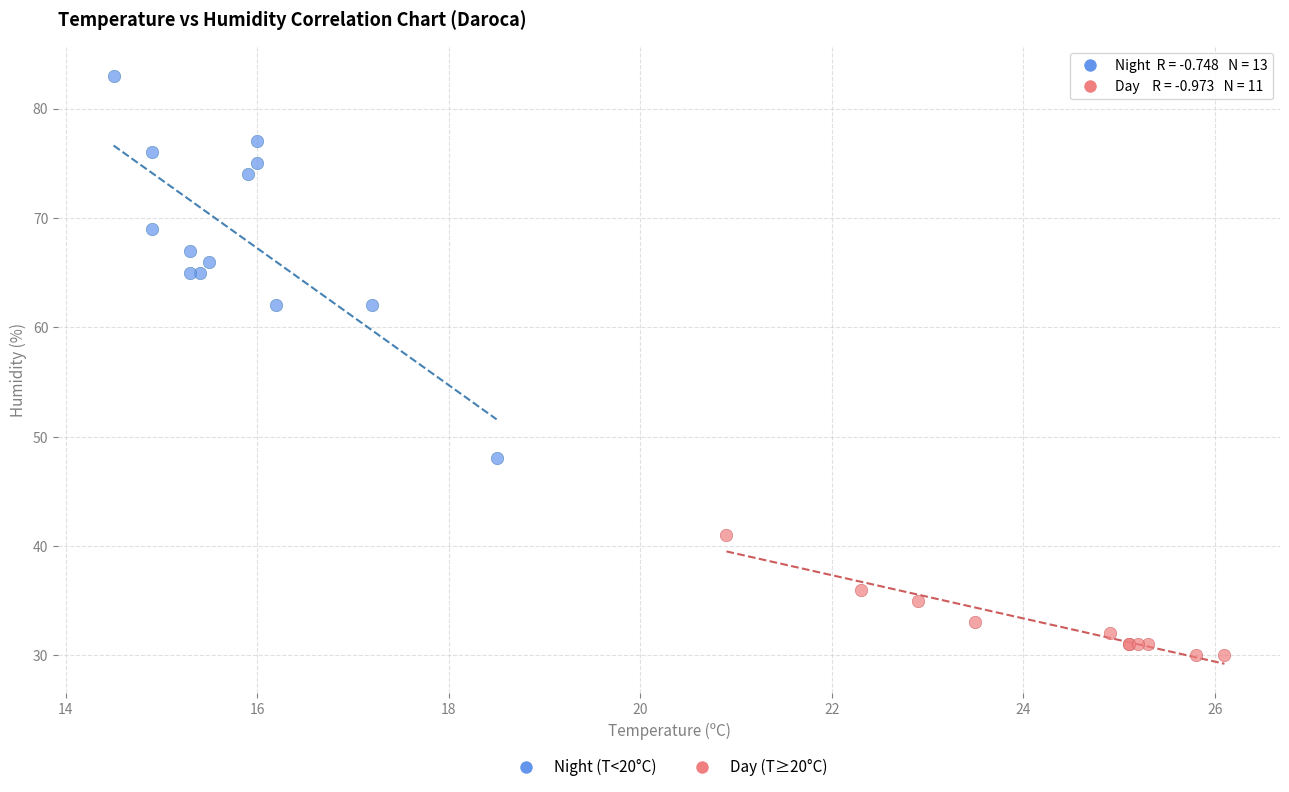

Which series reaches the maximum Y coordinate?

Night (T<20°C)